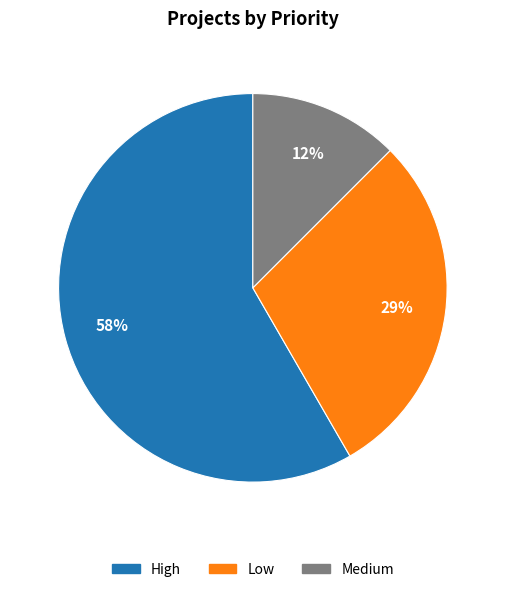

To the nearest percent, what is the difference between the largest and smallest slice percentages?

46%